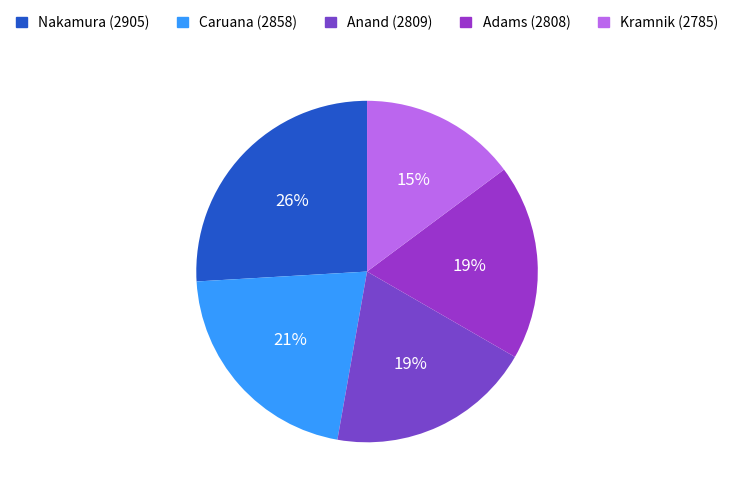

Rank the categories by value from lowest to highest.

2785, 2808, 2809, 2858, 2905